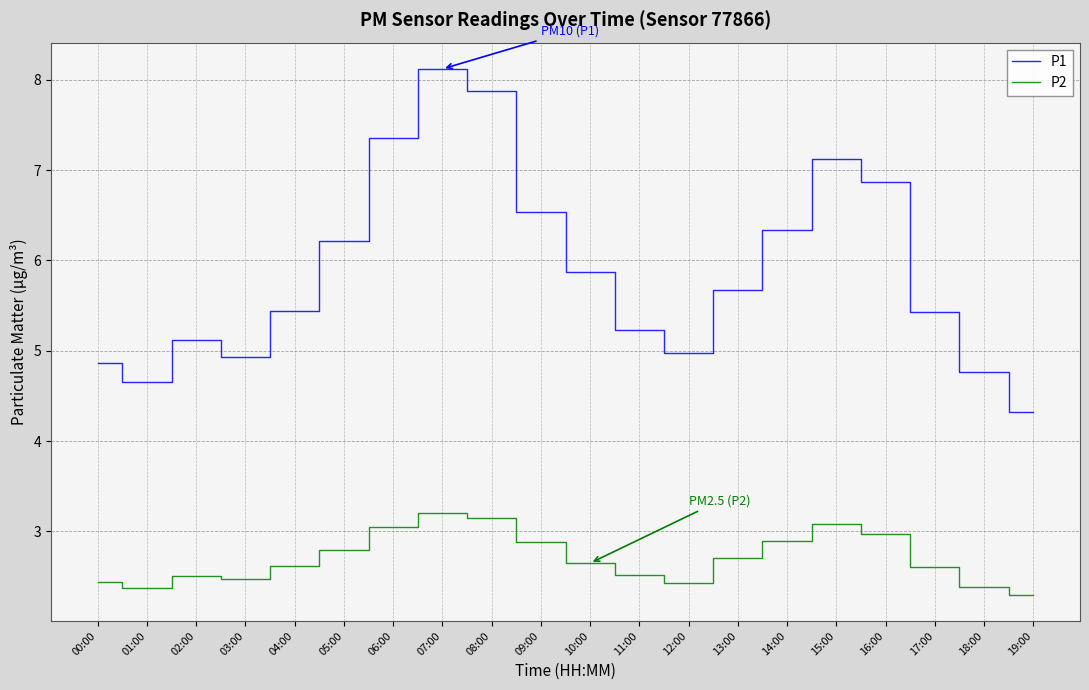

List the series in order of their overall mean, lowest first.

P2, P1